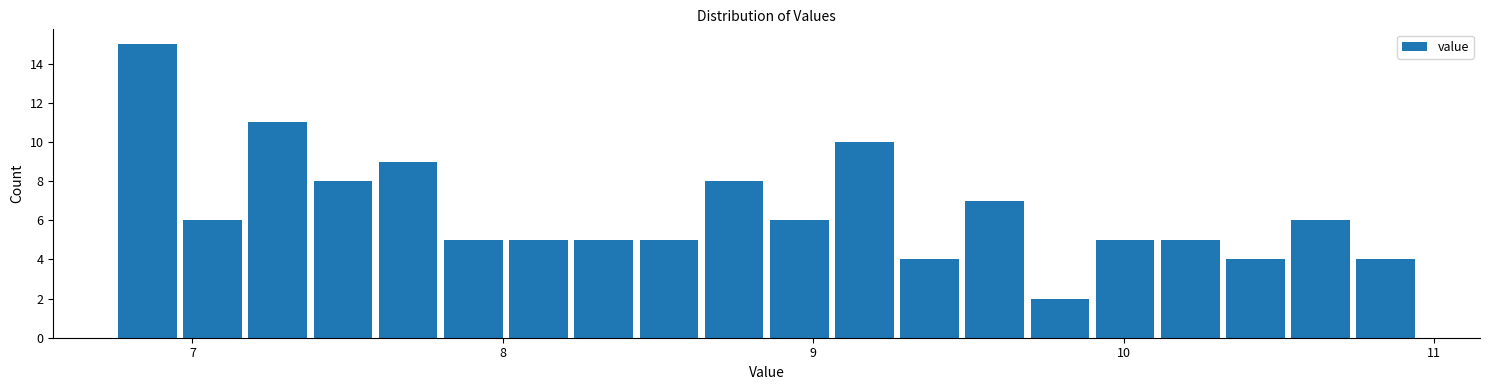

Around what value on the x-axis is the tallest bar? Give the approximate position of its centre, as read against the axis.

6.9